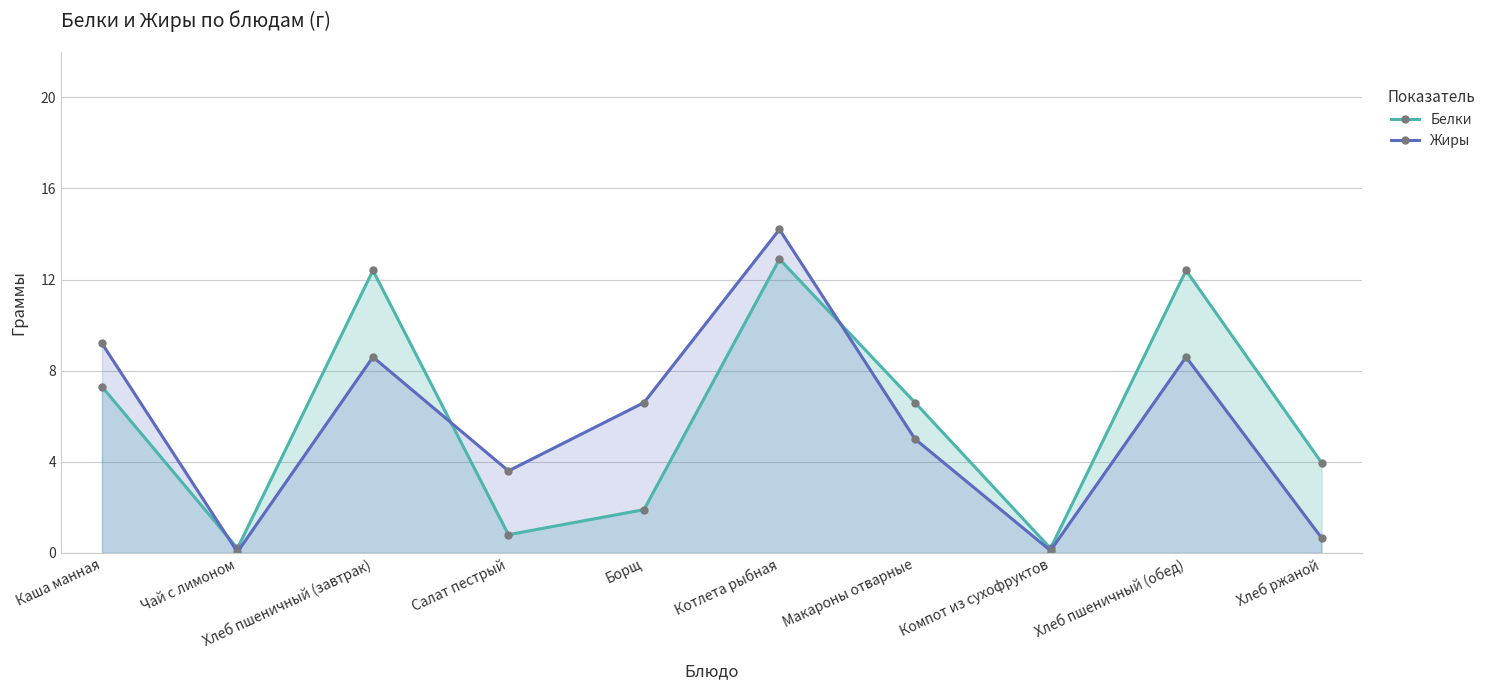

What is the label of the 6th point from the left?

Котлета рыбная